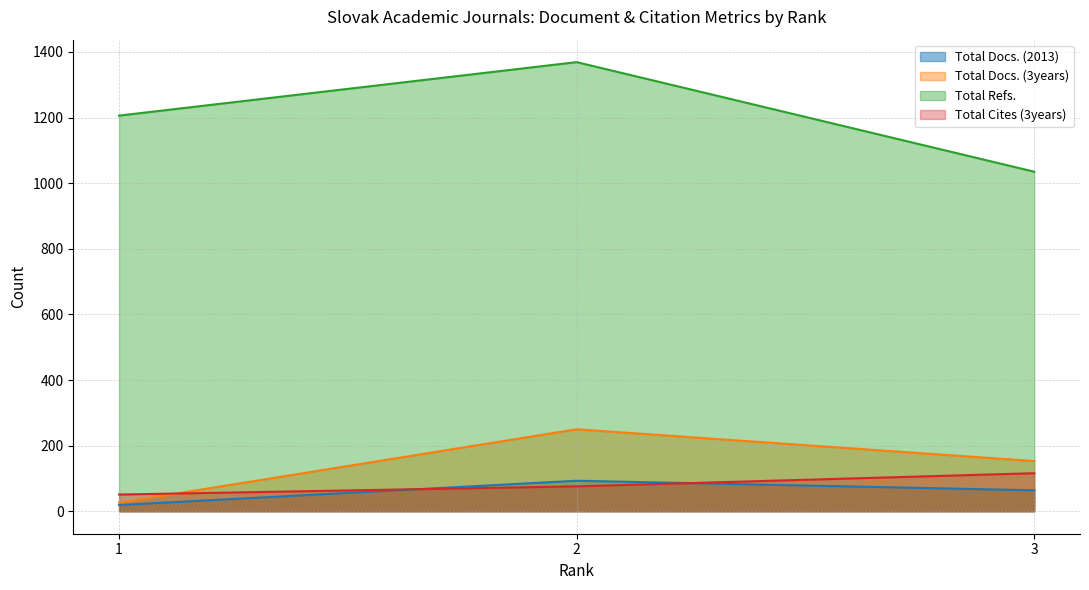

What are all the series names shown in the legend?

Total Docs. (2013), Total Docs. (3years), Total Refs., Total Cites (3years)